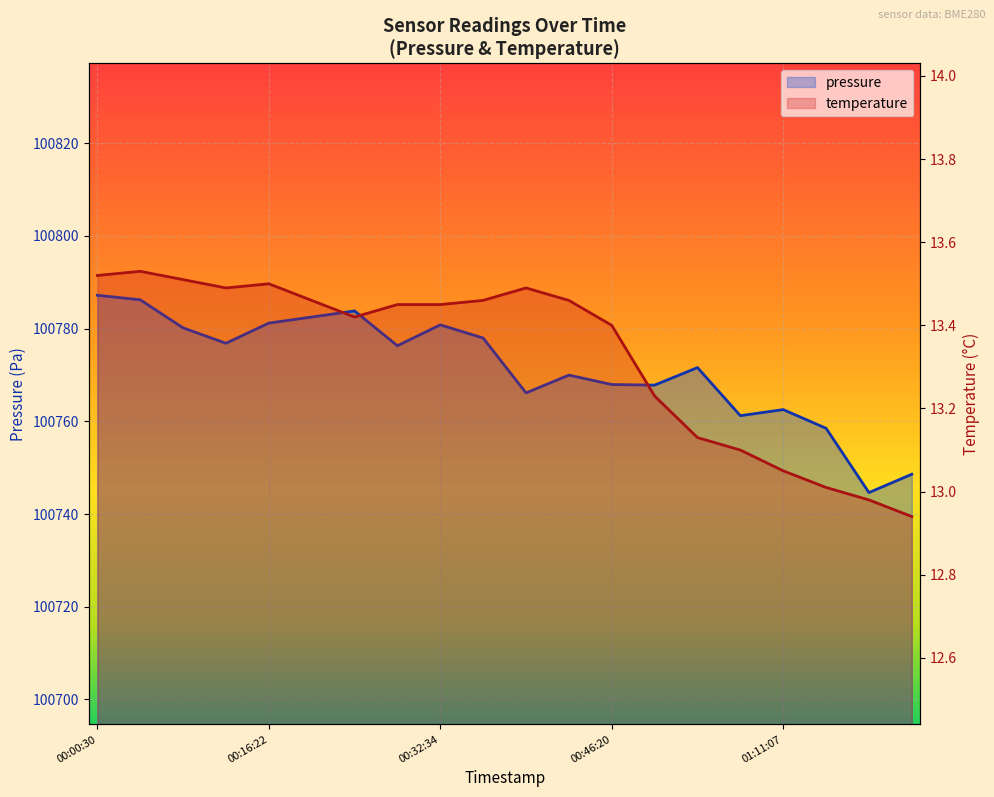

Reading right to left, extract all data points from this chart.

pressure: 01:18:27=100748.6	01:15:57=100744.6	01:13:28=100758.5	01:11:07=100762.5	01:07:57=100761.2	01:05:27=100771.6	00:57:30=100767.8	00:46:20=100767.9	00:40:33=100770.0	00:37:57=100766.1	00:35:27=100778.0	00:32:34=100780.8	00:30:27=100776.3	00:27:11=100783.8	00:21:38=100782.5	00:16:22=100781.2	00:13:43=100776.8	00:11:12=100780.2	00:03:12=100786.2	00:00:30=100787.2
temperature: 01:18:27=12.9	01:15:57=13.0	01:13:28=13.0	01:11:07=13.1	01:07:57=13.1	01:05:27=13.1	00:57:30=13.2	00:46:20=13.4	00:40:33=13.5	00:37:57=13.5	00:35:27=13.5	00:32:34=13.4	00:30:27=13.4	00:27:11=13.4	00:21:38=13.5	00:16:22=13.5	00:13:43=13.5	00:11:12=13.5	00:03:12=13.5	00:00:30=13.5